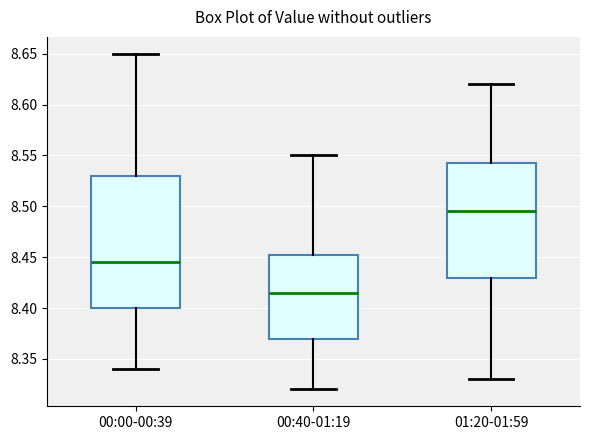

Reading left to right, read every box against the y-axis: the position of its median line, the range the box covers, and the ends of its whiskers. The values are not printed on the chart, so give them approximately, as read against the axis.

00:00-00:39: median 8.445, box 8.400 to 8.530, whiskers 8.340 to 8.650
00:40-01:19: median 8.415, box 8.370 to 8.455, whiskers 8.320 to 8.550
01:20-01:59: median 8.495, box 8.430 to 8.545, whiskers 8.330 to 8.620